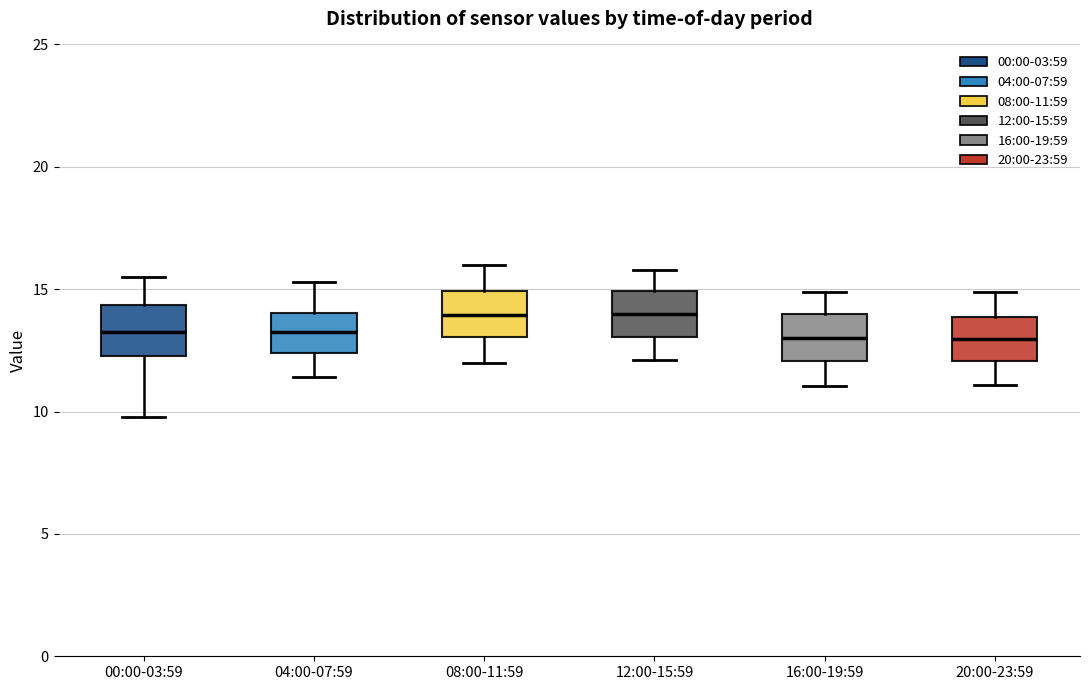

Reading left to right, read every box against the y-axis: the position of its median line, the range the box covers, and the ends of its whiskers. The values are not printed on the chart, so give them approximately, as read against the axis.

00:00-03:59: median 13.5, box 12.5 to 14.5, whiskers 10.0 to 15.5
04:00-07:59: median 13.5, box 12.5 to 14.0, whiskers 11.5 to 15.5
08:00-11:59: median 14.0, box 13.0 to 15.0, whiskers 12.0 to 16.0
12:00-15:59: median 14.0, box 13.0 to 15.0, whiskers 12.0 to 16.0
16:00-19:59: median 13.0, box 12.0 to 14.0, whiskers 11.0 to 15.0
20:00-23:59: median 13.0, box 12.0 to 14.0, whiskers 11.0 to 15.0